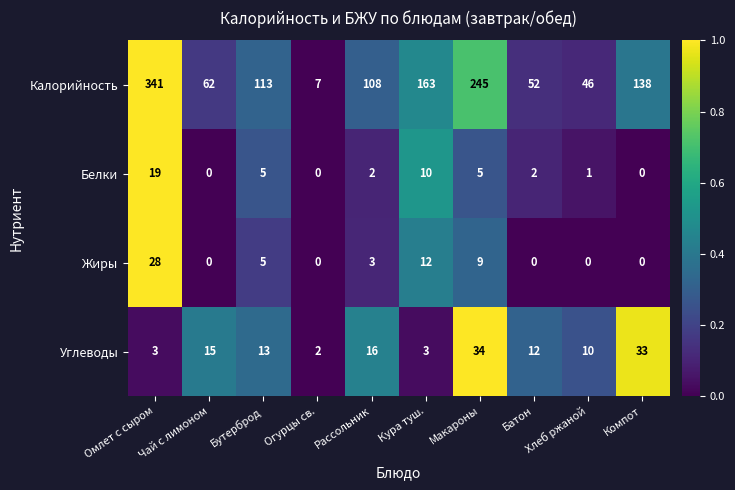

Rank the categories by Калорийность value from highest to lowest.

Омлет с сыром, Макароны, Кура туш., Компот, Бутерброд, Рассольник, Чай с лимоном, Батон, Хлеб ржаной, Огурцы св.